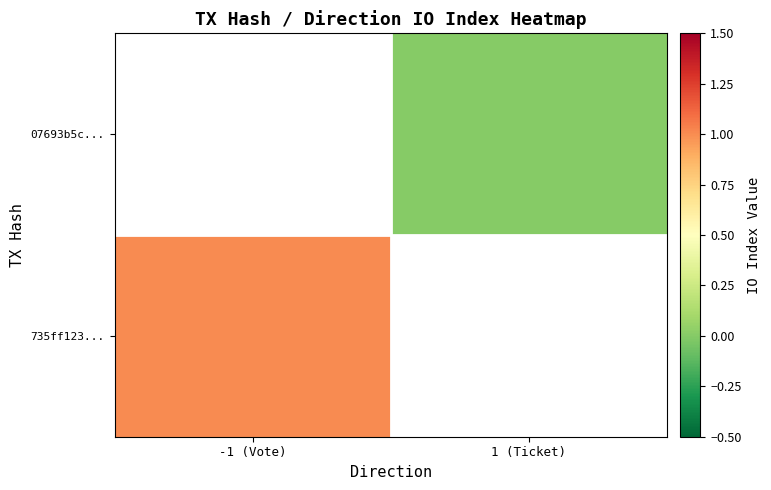

Between 1 (Ticket) and -1 (Vote), which is larger?

-1 (Vote)